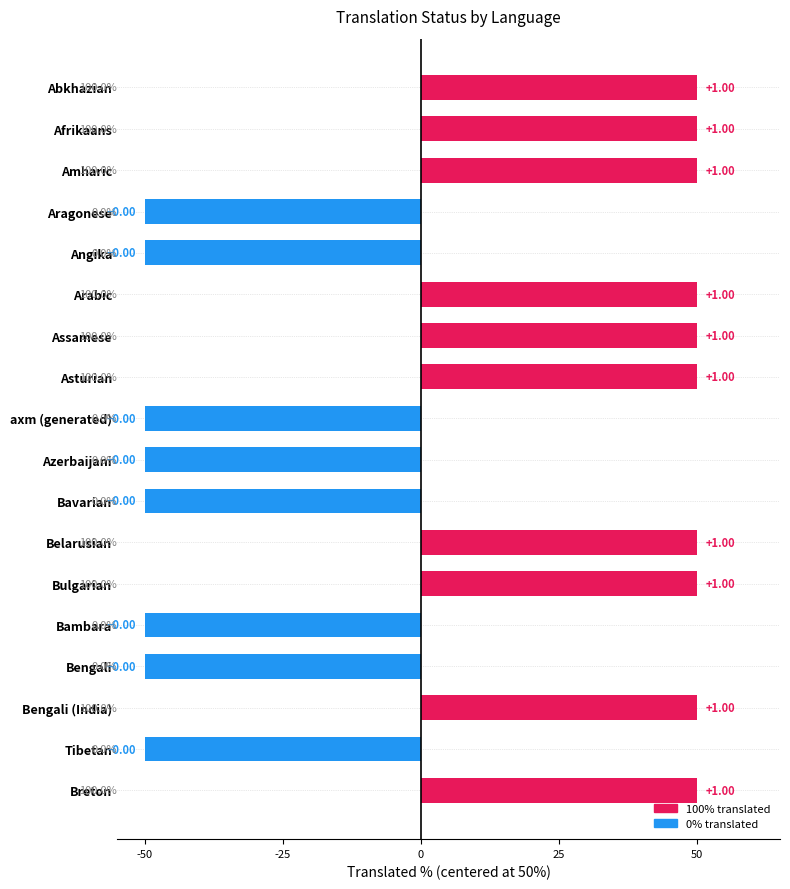

Are the bars horizontal?

Yes